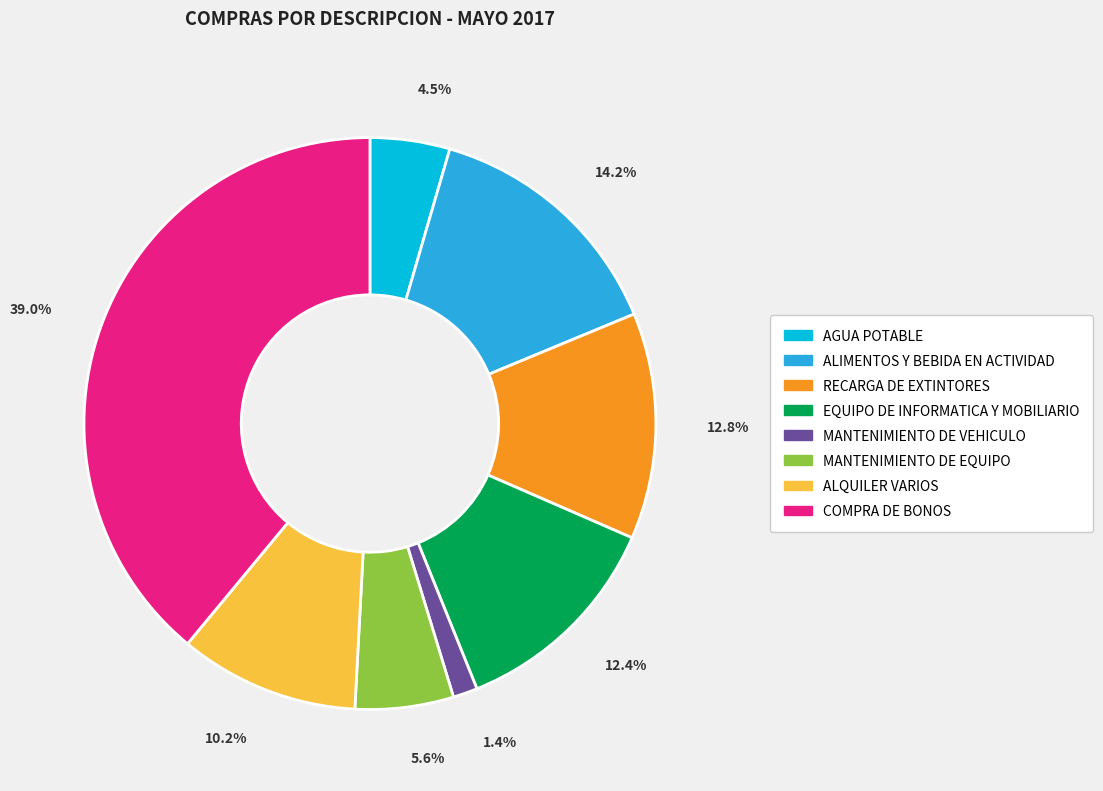

What percentage is the RECARGA DE EXTINTORES slice, to the nearest percent?

13%